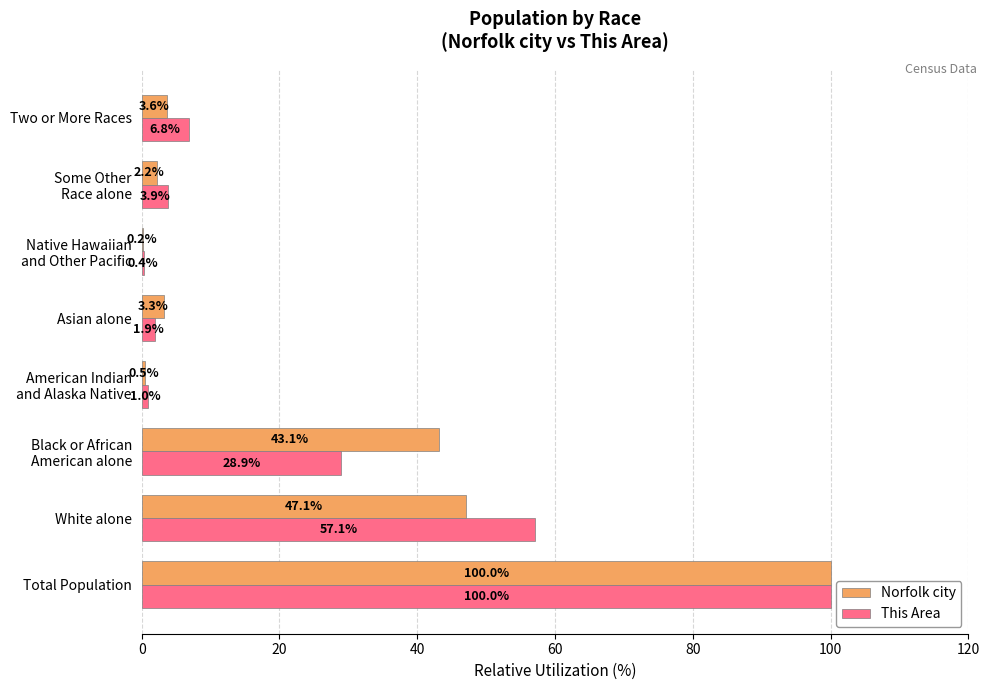

The Norfolk city series shows 47.1 at White alone. True or false?

True